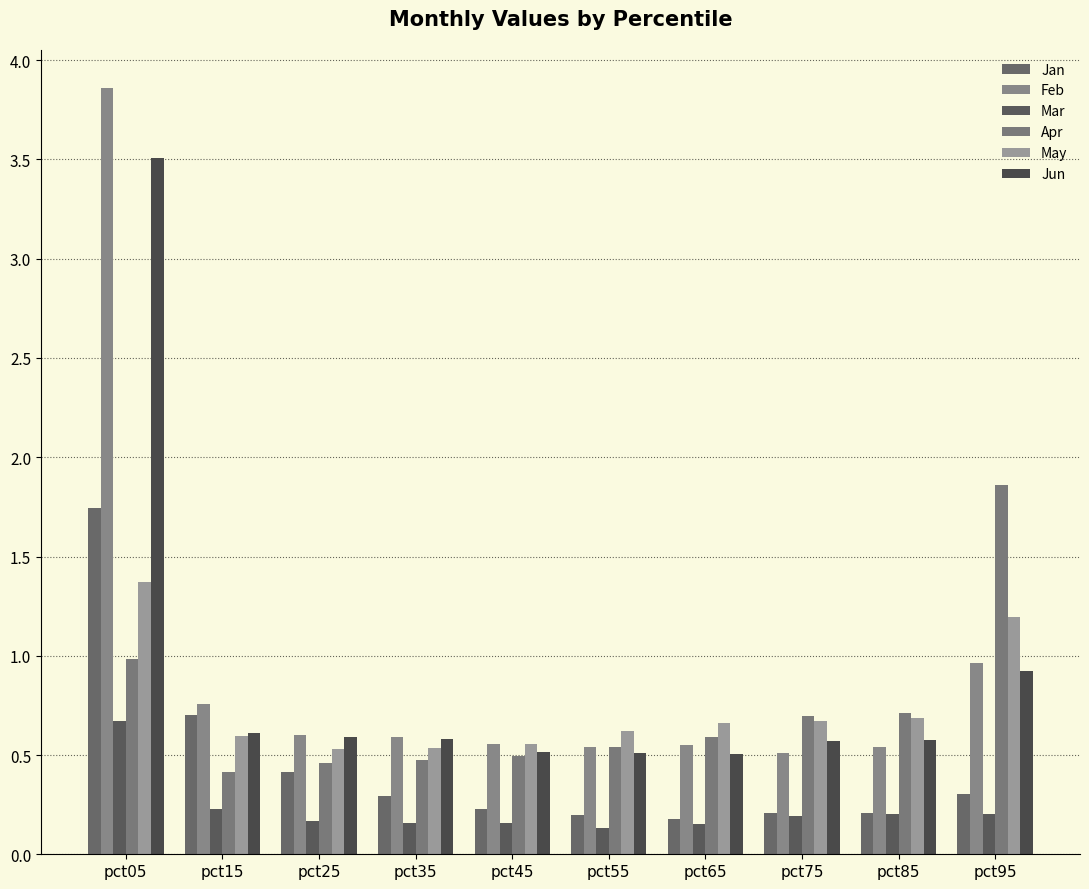

Reading right to left, what are all the values shown in this chart?

Jan: pct95=0.3	pct85=0.2	pct75=0.2	pct65=0.2	pct55=0.2	pct45=0.2	pct35=0.3	pct25=0.4	pct15=0.7	pct05=1.7
Feb: pct95=1.0	pct85=0.5	pct75=0.5	pct65=0.6	pct55=0.5	pct45=0.6	pct35=0.6	pct25=0.6	pct15=0.8	pct05=3.9
Mar: pct95=0.2	pct85=0.2	pct75=0.2	pct65=0.2	pct55=0.1	pct45=0.2	pct35=0.2	pct25=0.2	pct15=0.2	pct05=0.7
Apr: pct95=1.9	pct85=0.7	pct75=0.7	pct65=0.6	pct55=0.5	pct45=0.5	pct35=0.5	pct25=0.5	pct15=0.4	pct05=1.0
May: pct95=1.2	pct85=0.7	pct75=0.7	pct65=0.7	pct55=0.6	pct45=0.6	pct35=0.5	pct25=0.5	pct15=0.6	pct05=1.4
Jun: pct95=0.9	pct85=0.6	pct75=0.6	pct65=0.5	pct55=0.5	pct45=0.5	pct35=0.6	pct25=0.6	pct15=0.6	pct05=3.5